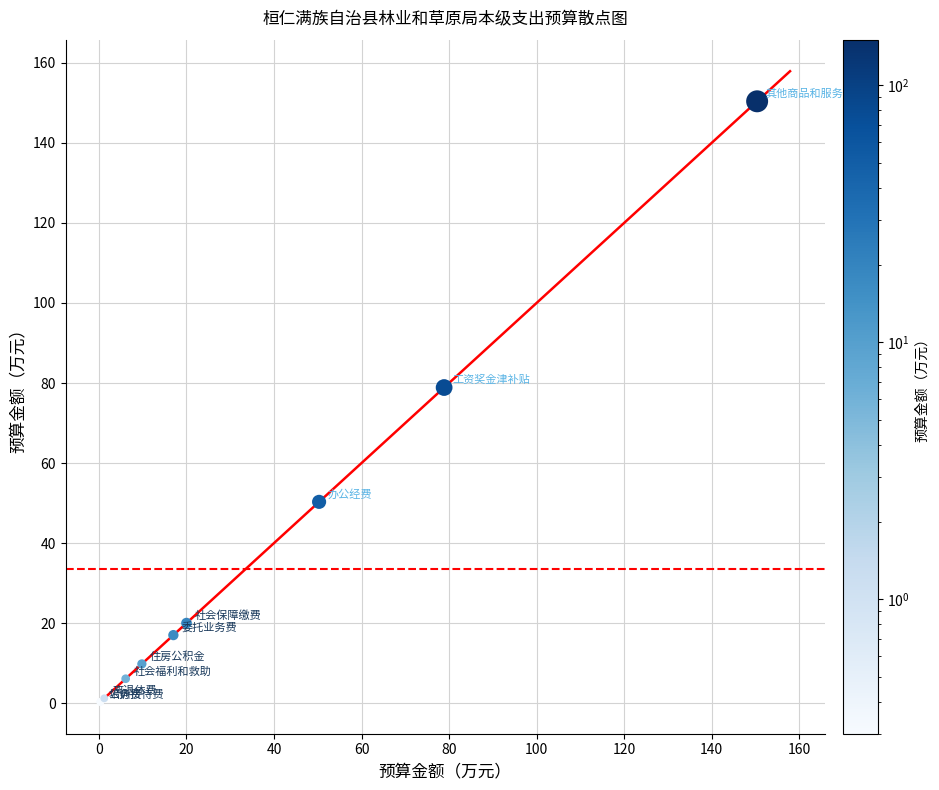

What Y value in the scatter plot is closest to 75?

78.9